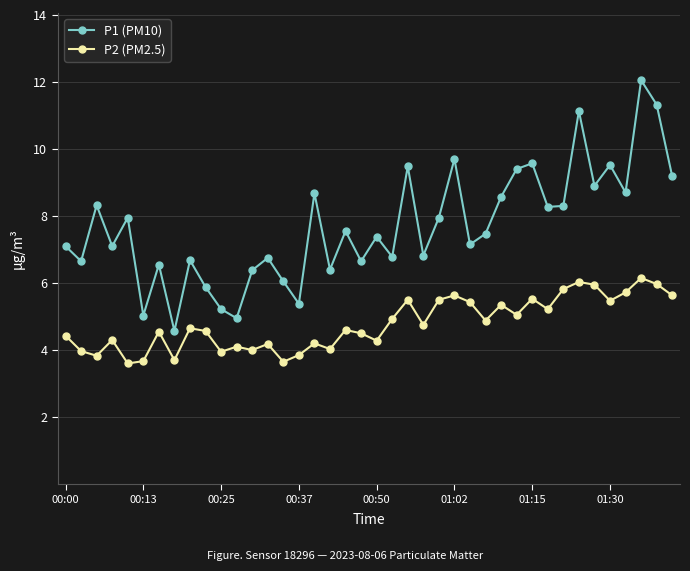

Which series has the widest spread of values?

P1 (PM10)